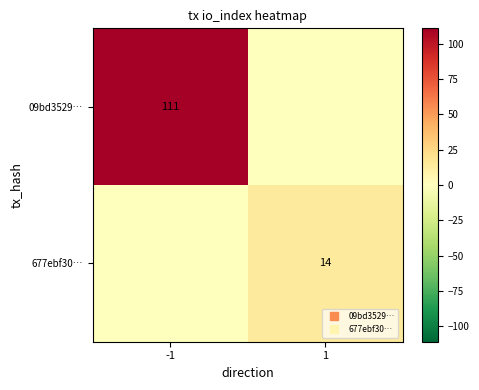

At which label is 677ebf30… closest to 7?

-1